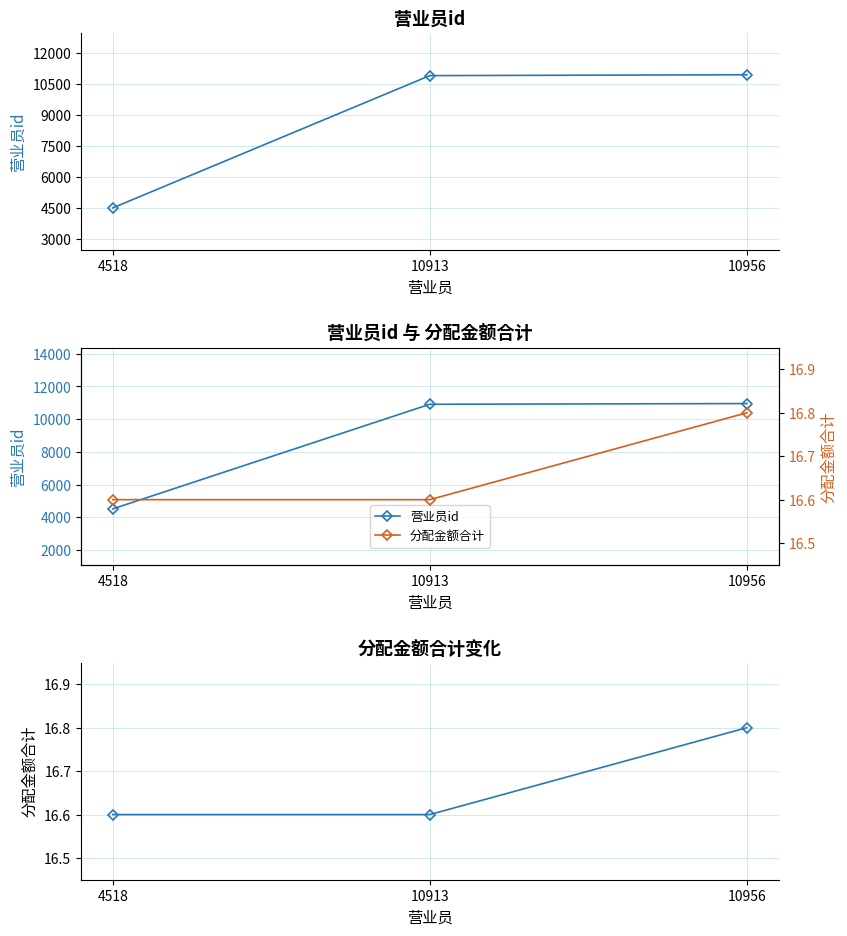

What are all the series names shown in the legend?

营业员id, 分配金额合计